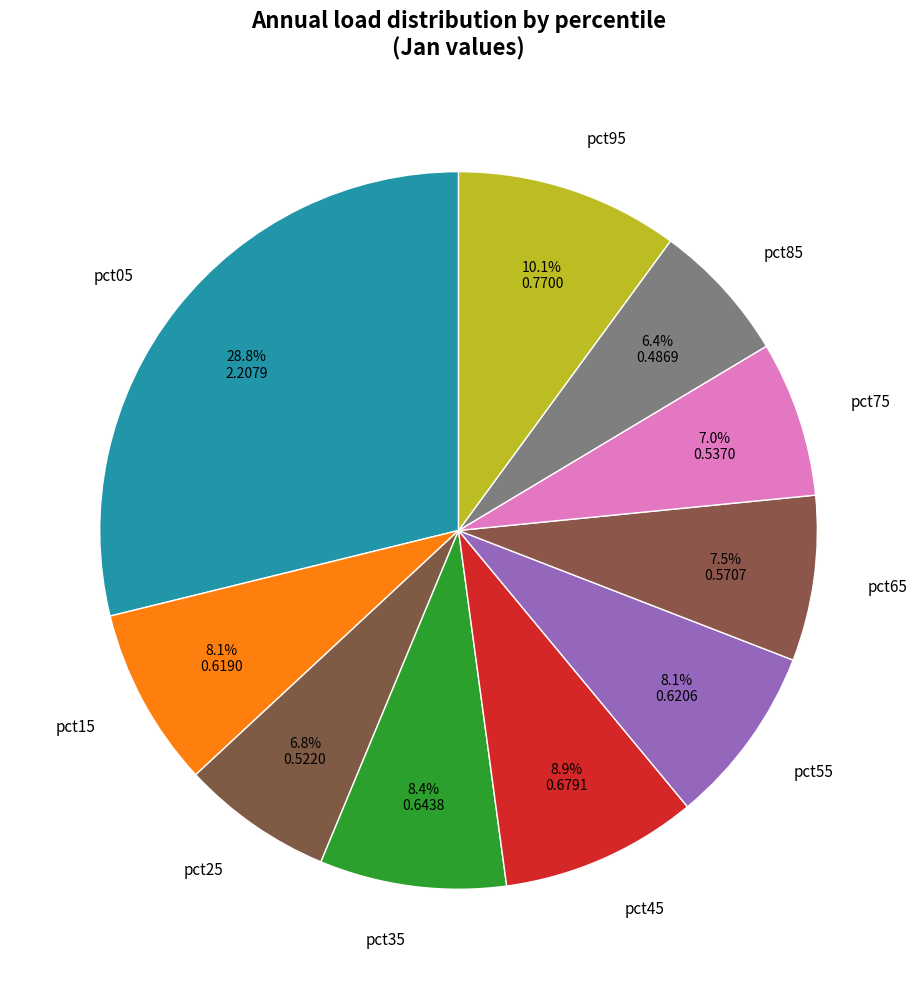

To the nearest percent, what is the average slice percentage?

10%